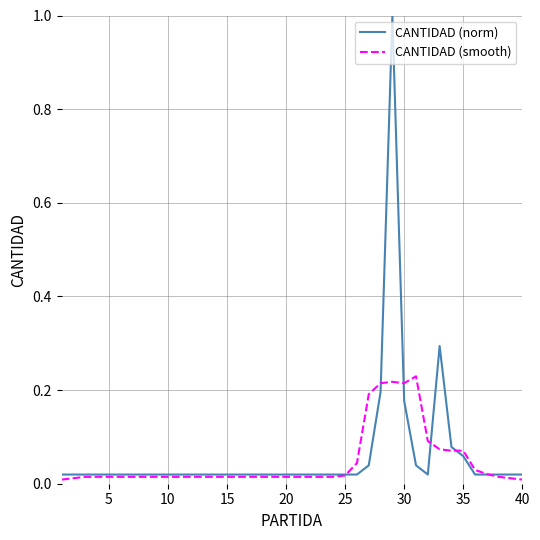

What is the maximum value shown in the chart?

1.0